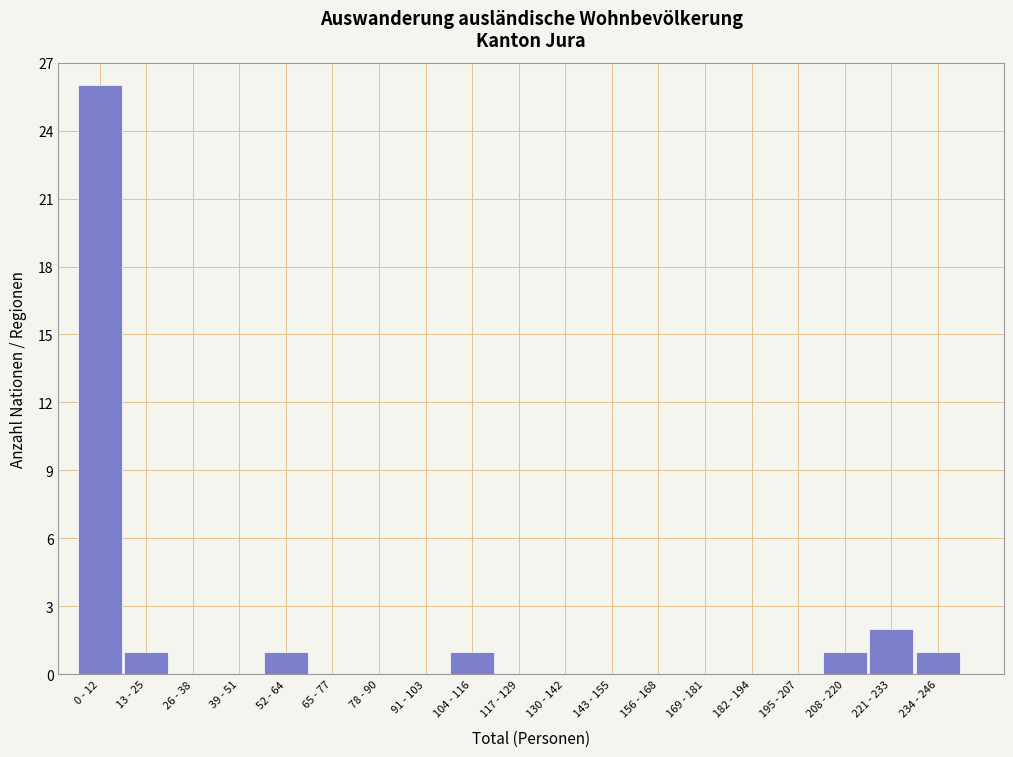

Reading left to right, transcribe all the data shown in this chart.

0 - 12=26	13 - 25=1	26 - 38=0	39 - 51=0	52 - 64=1	65 - 77=0	78 - 90=0	91 - 103=0	104 - 116=1	117 - 129=0	130 - 142=0	143 - 155=0	156 - 168=0	169 - 181=0	182 - 194=0	195 - 207=0	208 - 220=1	221 - 233=2	234 - 246=1